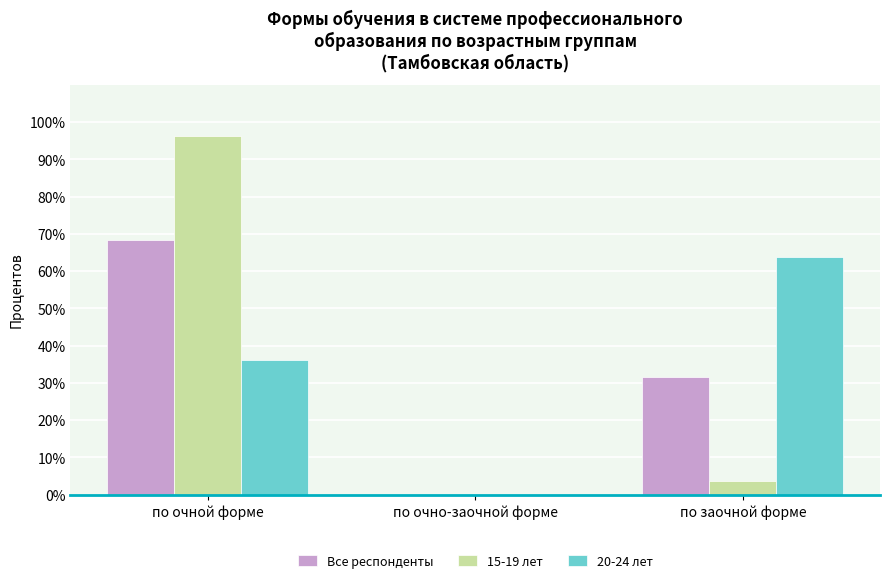

What are all the series names shown in the legend?

Все респонденты, 15-19 лет, 20-24 лет